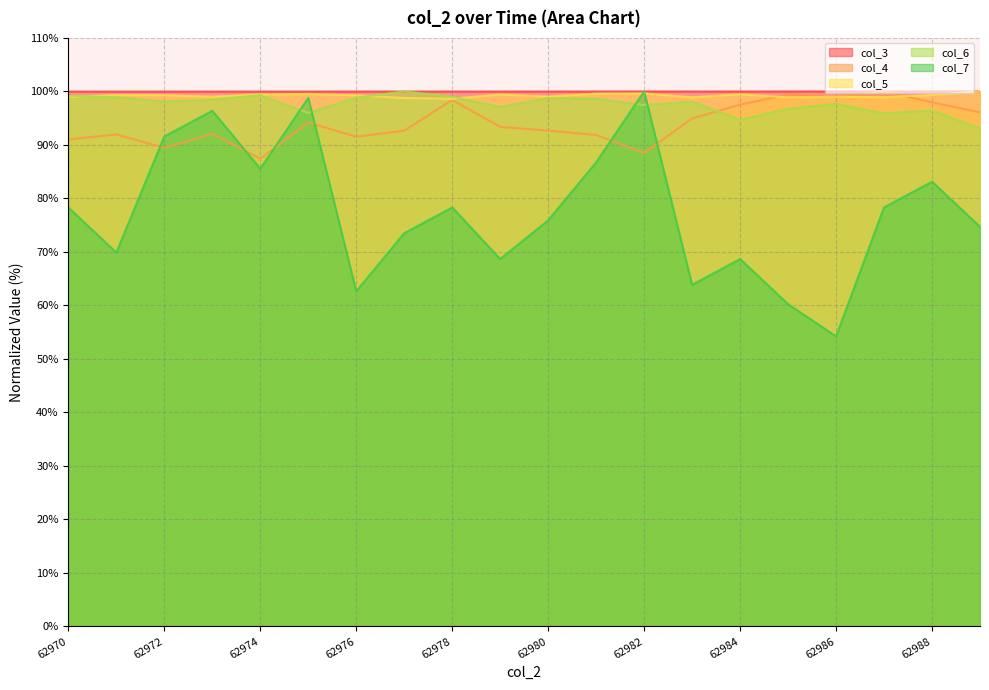

How many times do col_4 and col_3 cross each other?

2